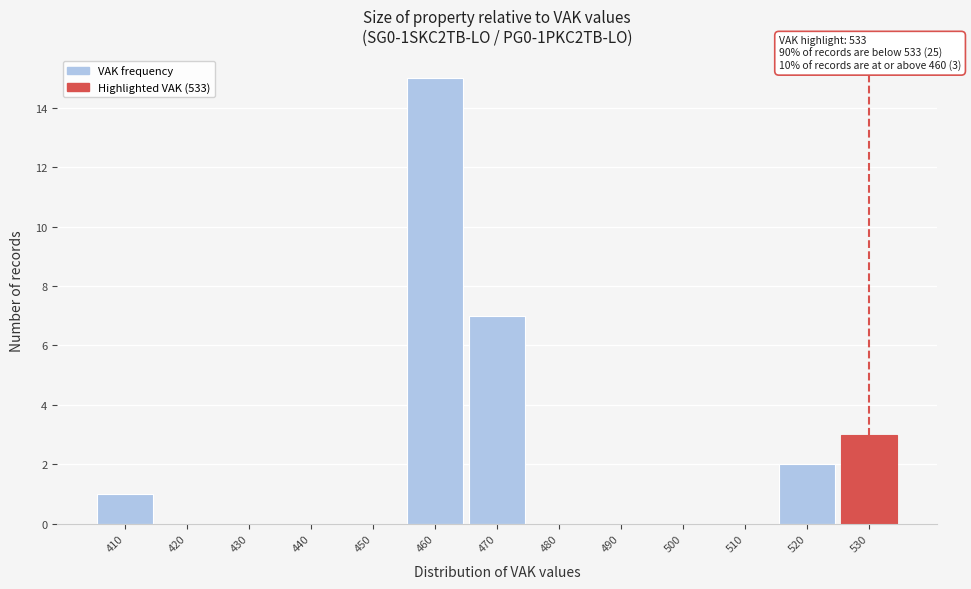

Reading right to left, extract all data points from this chart.

530=3	520=2	510=0	500=0	490=0	480=0	470=7	460=15	450=0	440=0	430=0	420=0	410=1